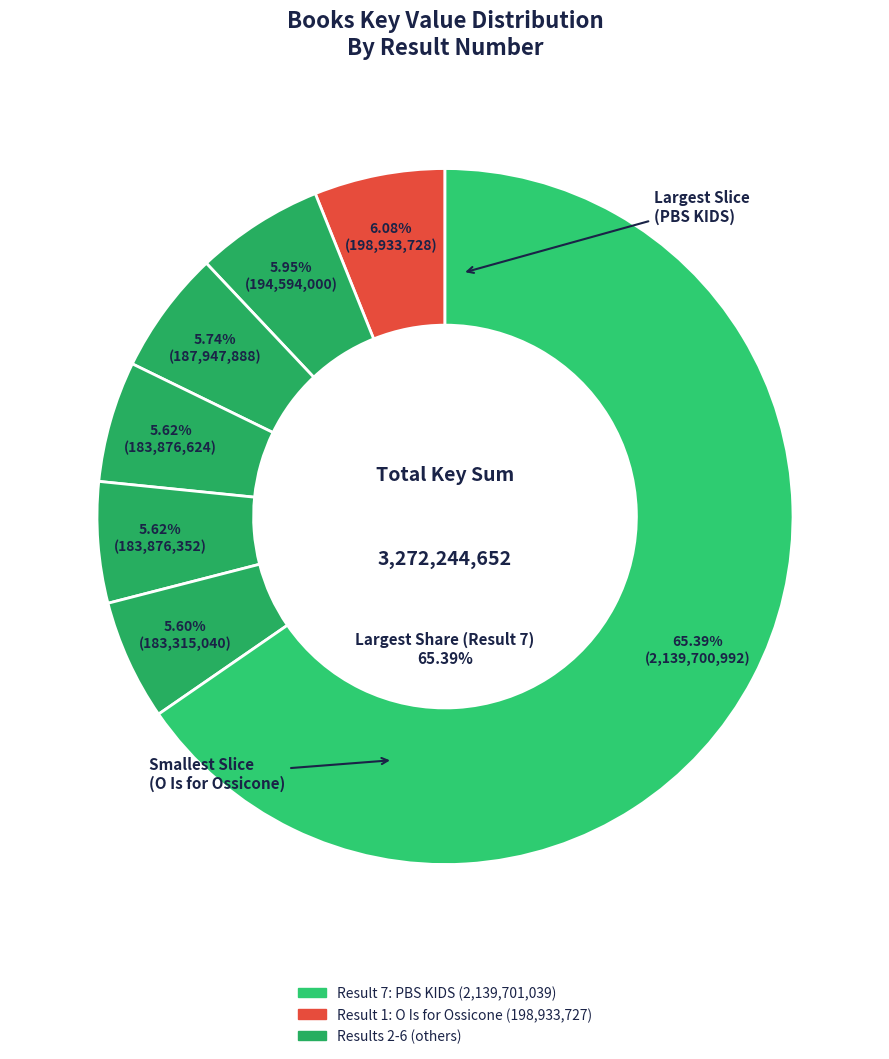

Between 4 and 1, which is larger?

1